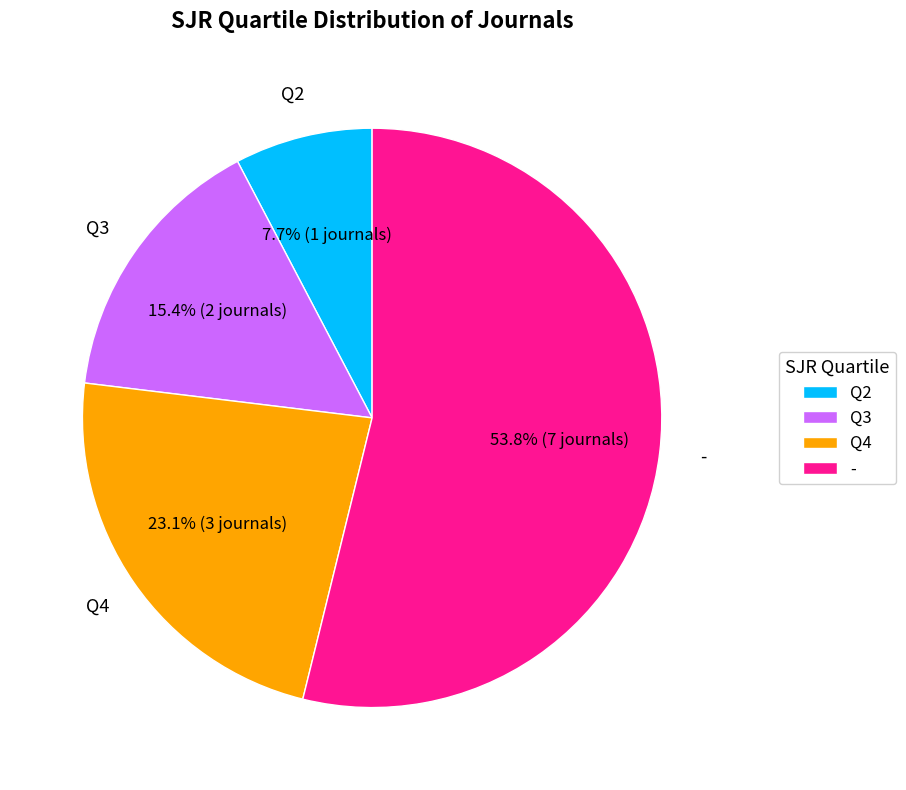

What is the smallest slice in the pie chart?

Q2